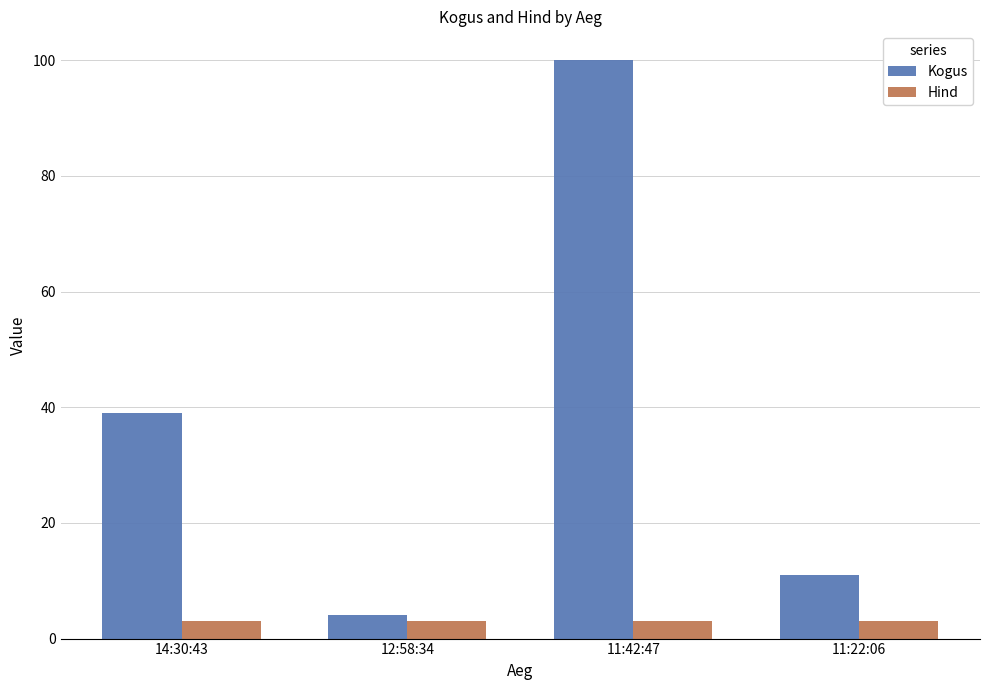

Reading left to right, extract all data points from this chart.

Kogus: 14:30:43=39.0	12:58:34=4.0	11:42:47=100.0	11:22:06=11.0
Hind: 14:30:43=3.1	12:58:34=3.1	11:42:47=3.1	11:22:06=3.1